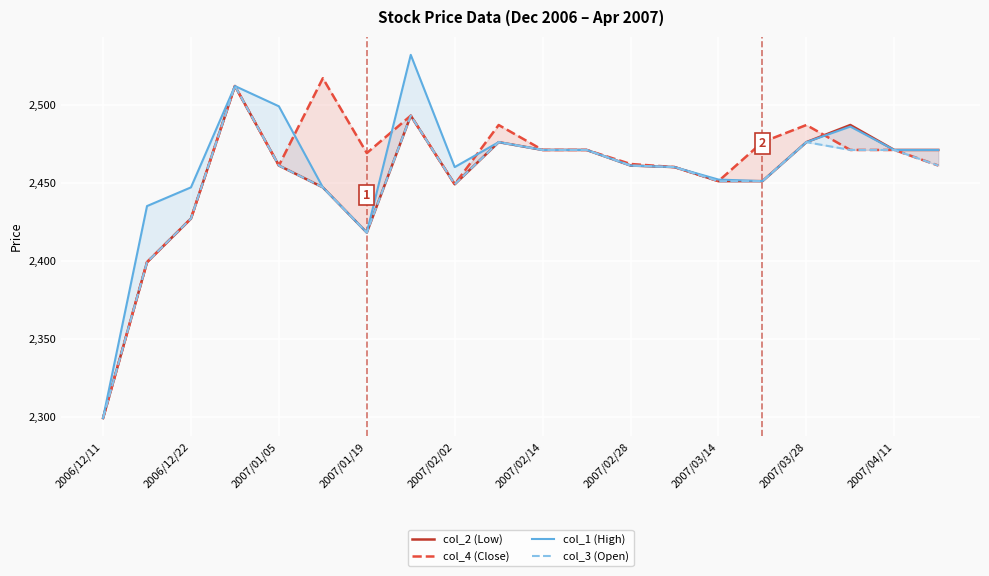

What is the approximate value of col_1 (High) at 15?

2451